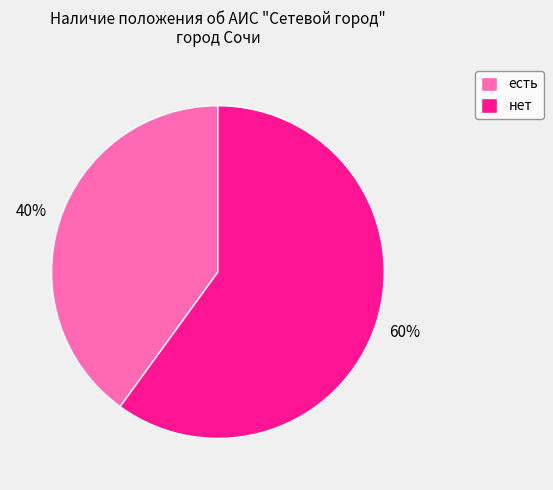

How many segments does this pie chart have?

2